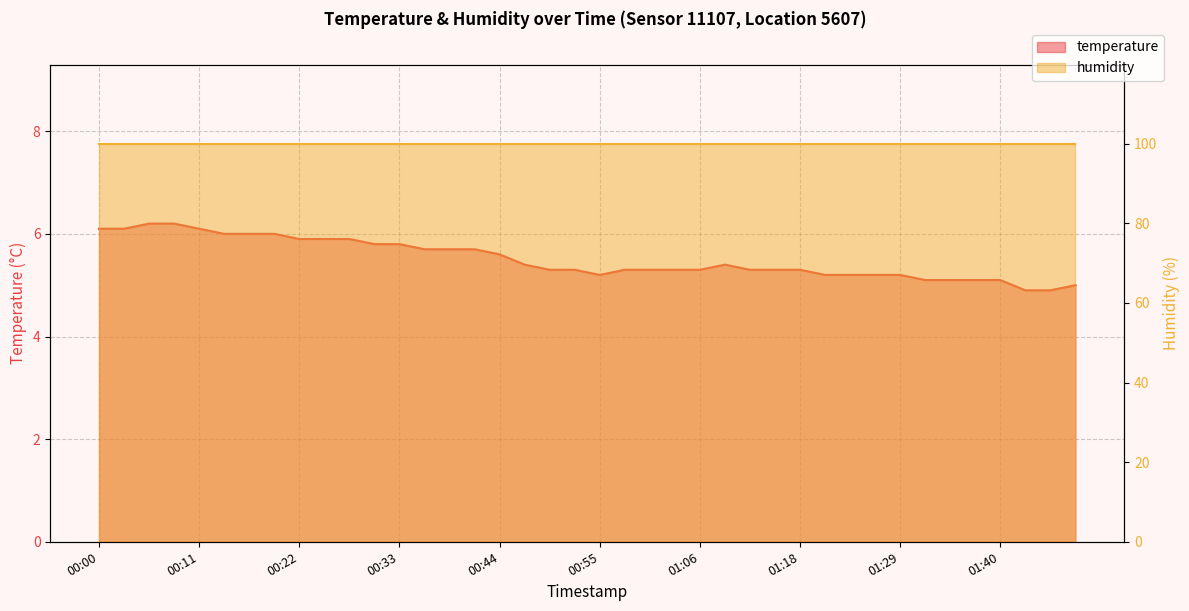

Approximately how many times larger is the value at 01:09 compared to 00:28?

0.9